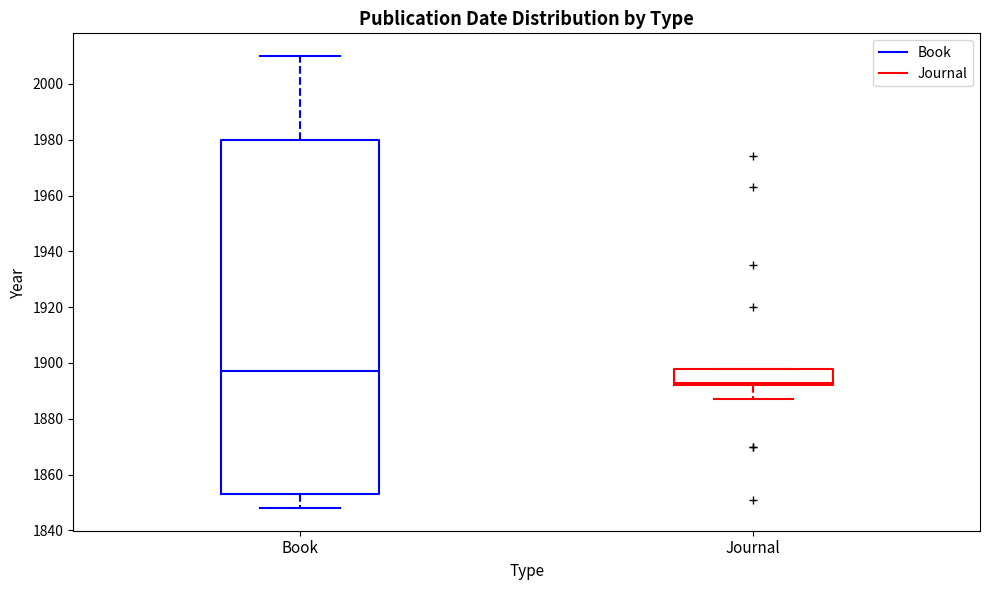

Which box's median line is the highest?

Book